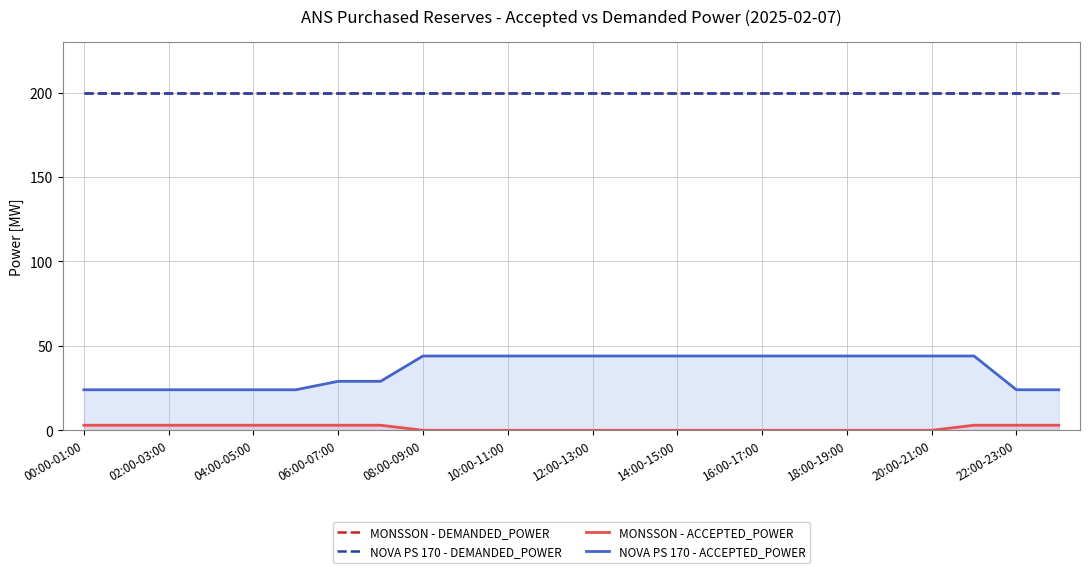

What is the label of the 23rd point from the left?

22:00-23:00